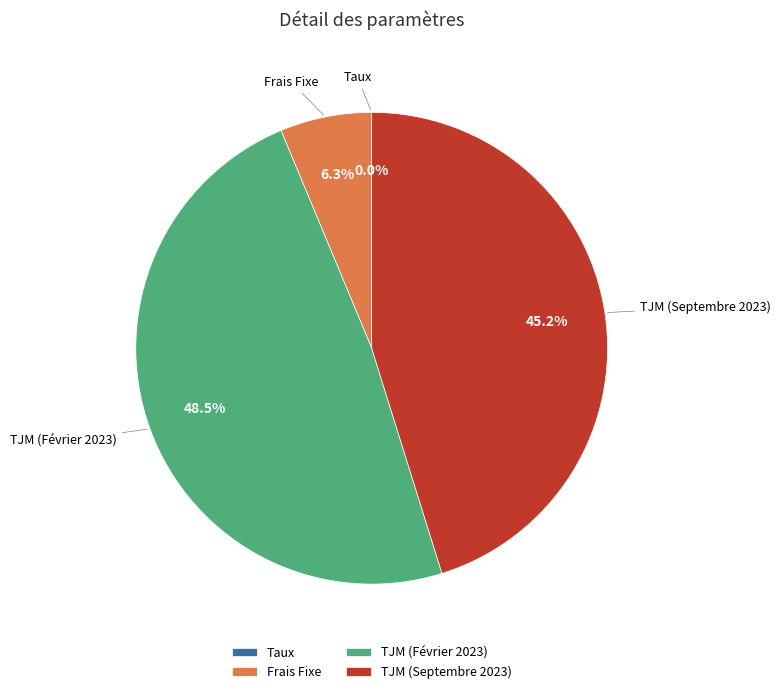

Is Frais Fixe the majority of the pie?

No